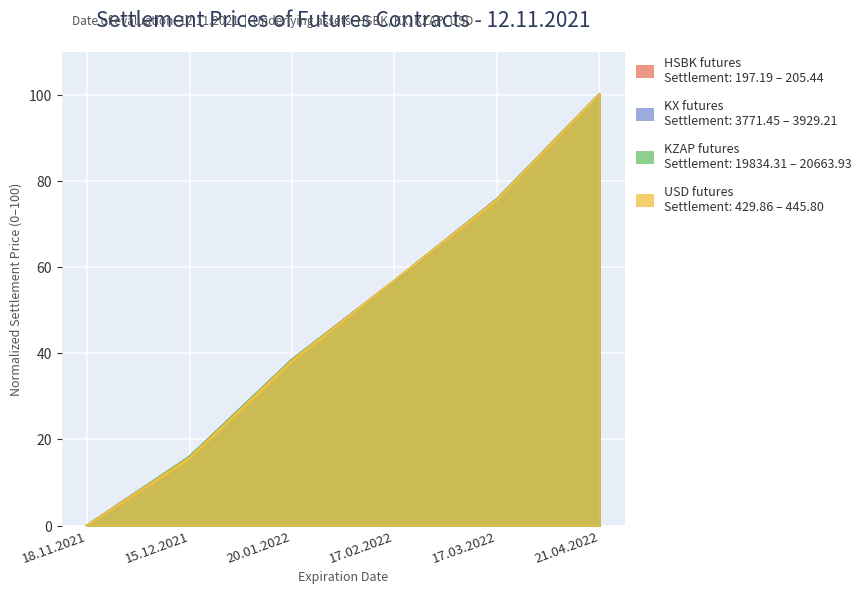

The value of USD at 18.11.2021 is 0.0. True or false?

True